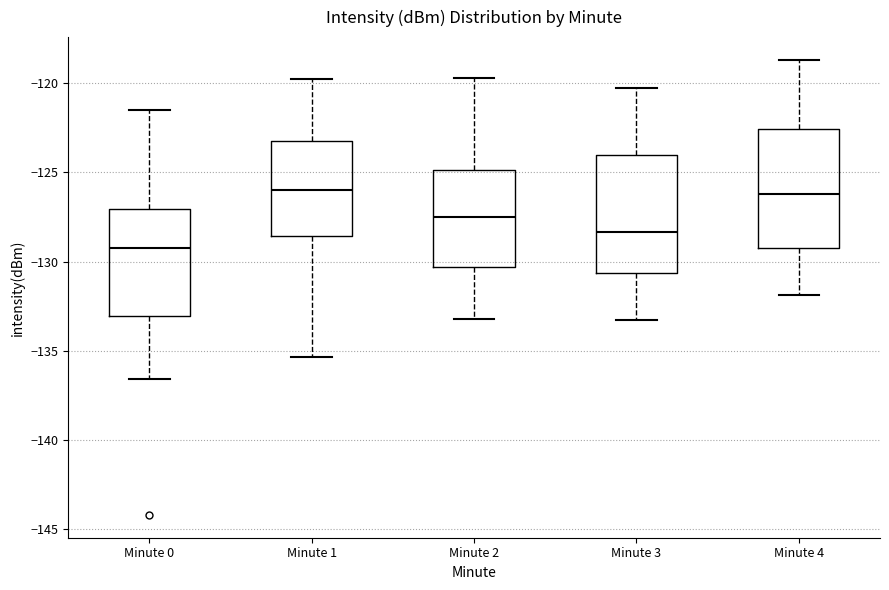

Reading left to right, transcribe this box plot: for each box, give where its median line is, the range the box spans, and where its two whiskers end, as read against the y-axis. The values are not printed on the chart, so give them approximately, as read against the axis.

Minute 0: median -129.5, box -133.0 to -127.0, whiskers -136.5 to -121.5
Minute 1: median -126.0, box -128.5 to -123.5, whiskers -135.5 to -120.0
Minute 2: median -127.5, box -130.5 to -125.0, whiskers -133.0 to -119.5
Minute 3: median -128.5, box -130.5 to -124.0, whiskers -133.5 to -120.5
Minute 4: median -126.0, box -129.0 to -122.5, whiskers -132.0 to -118.5